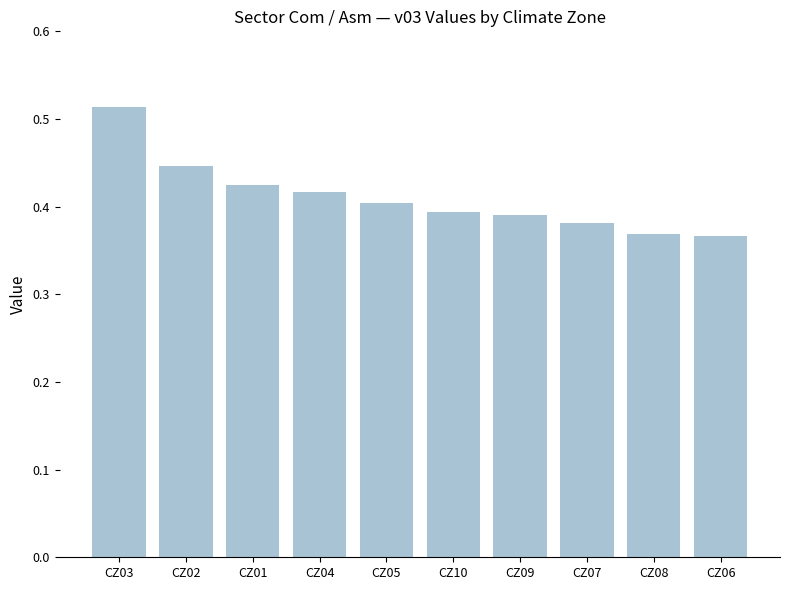

What is the sum of the values at CZ04 and CZ05?

0.8